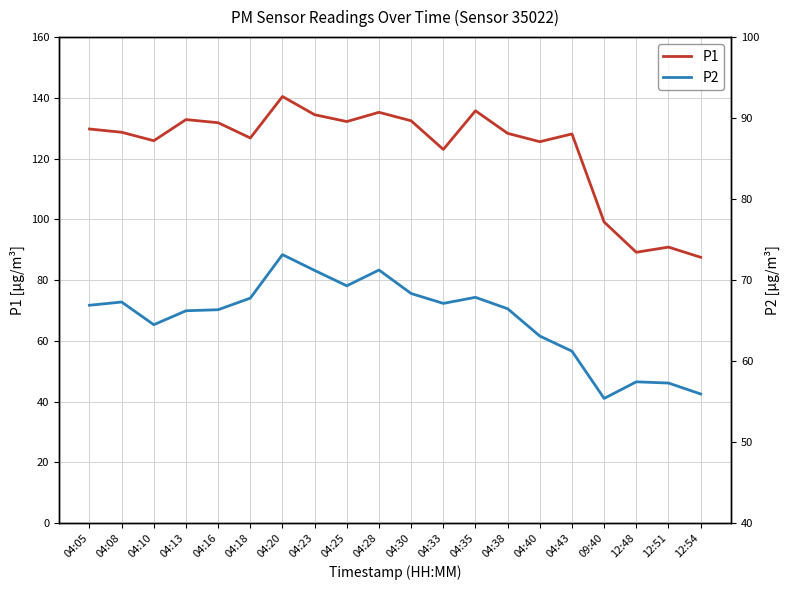

Which series changed the most between 04:18 and 04:25?

P1